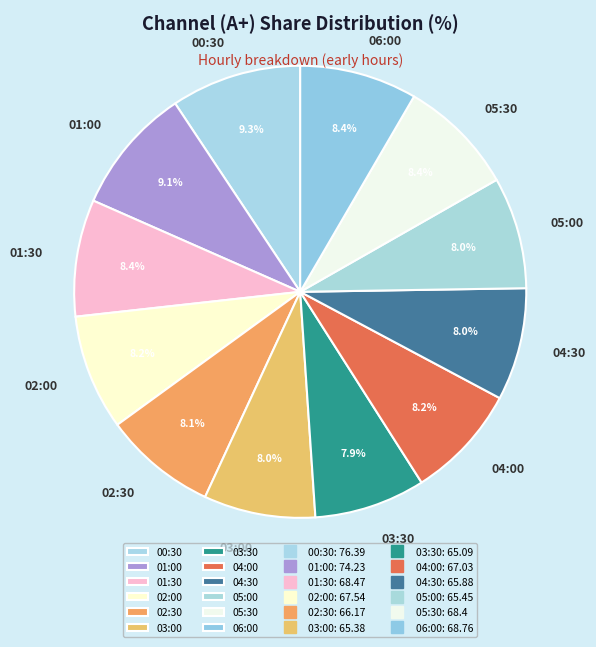

Is the sum of 03:00 and 02:00 greater than half?

No